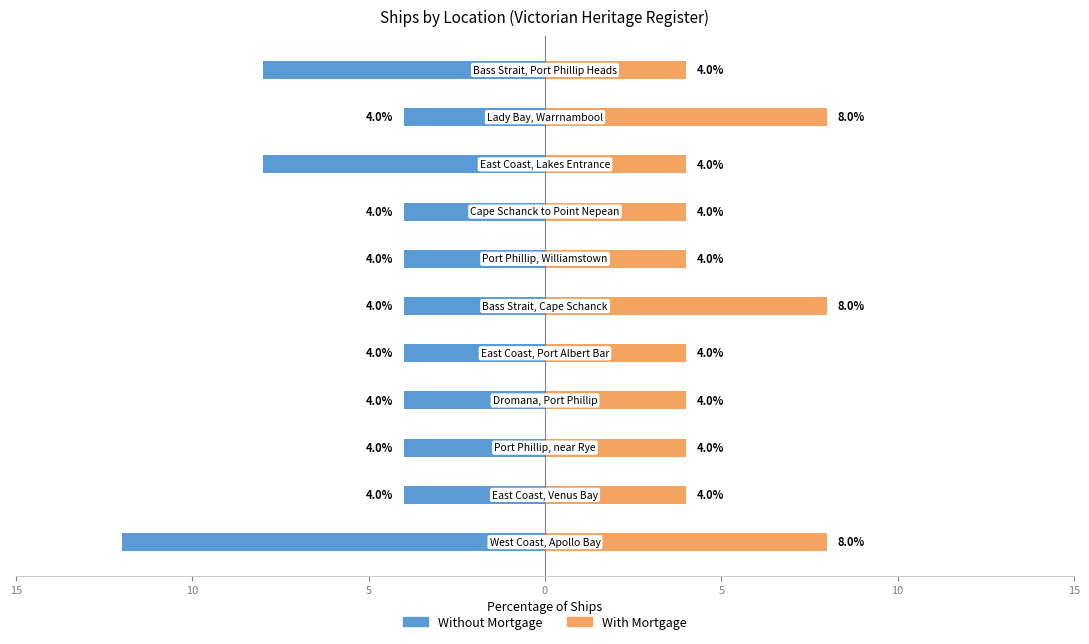

Is it true that Without Mortgage equals -7 at 0?

False